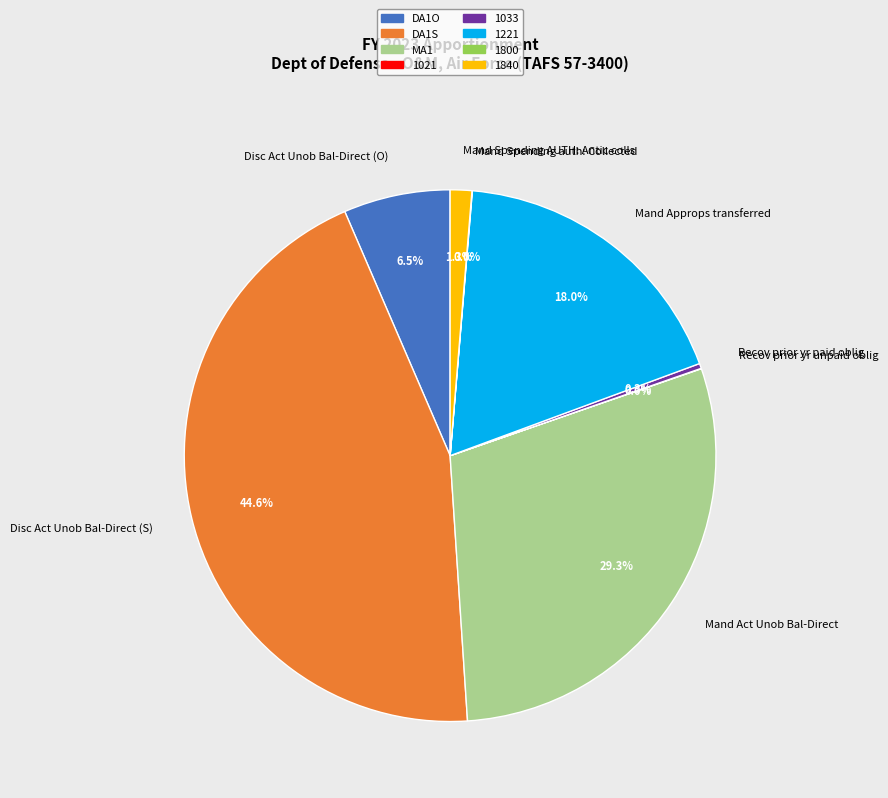

Which category has the biggest portion of the pie?

Disc Act Unob Bal-Direct (S)